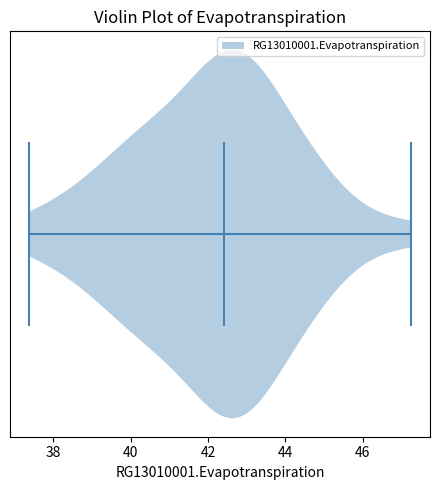

What is the lowest point the violin reaches on the x-axis? The values are not printed on the chart, so give them approximately, as read against the axis.

37.4